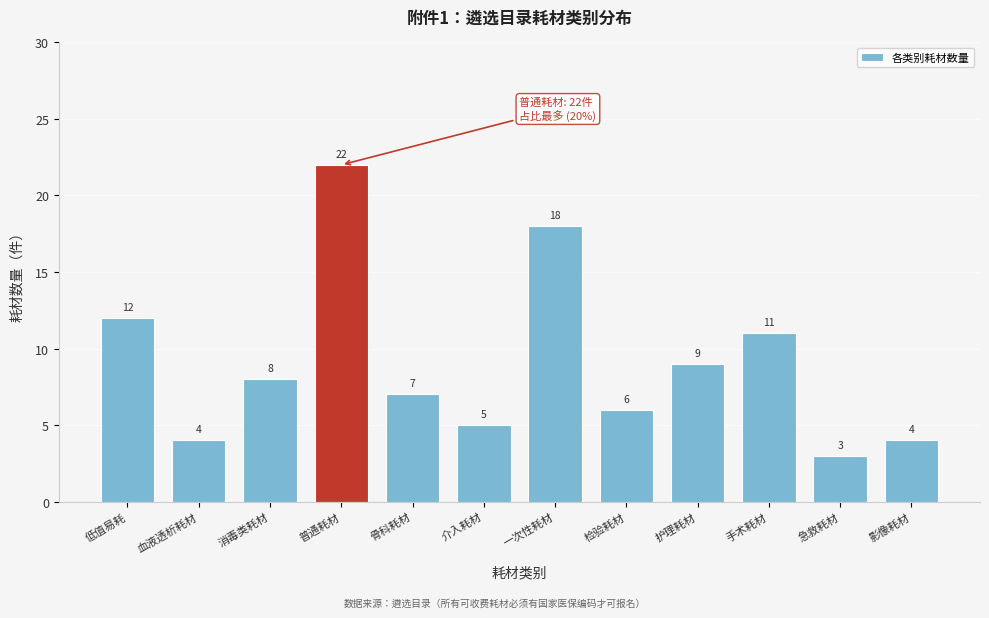

Reading left to right, what are all the values shown in this chart?

12	4	8	22	7	5	18	6	9	11	3	4